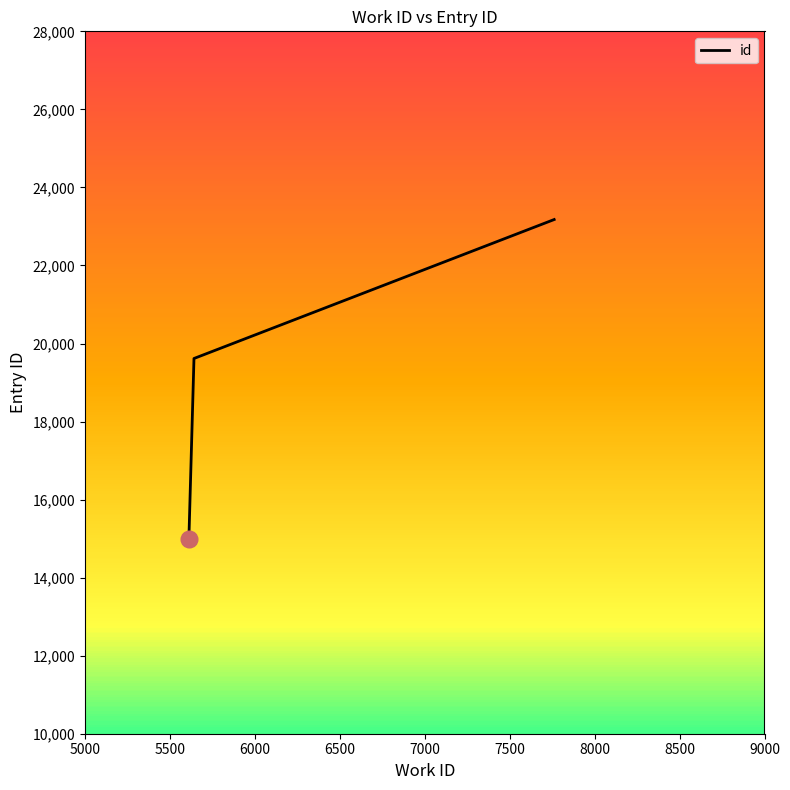

What is the greatest value displayed?

23177